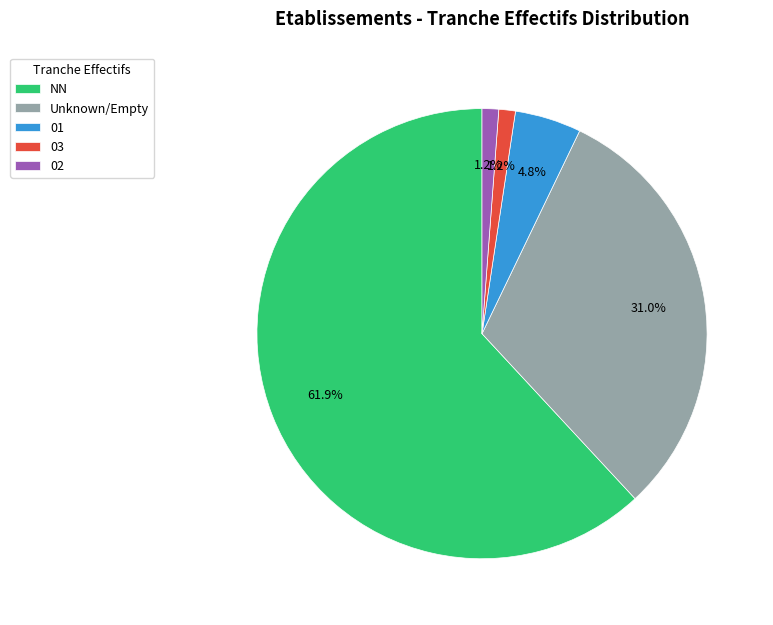

Does NN represent more than half of the total?

Yes